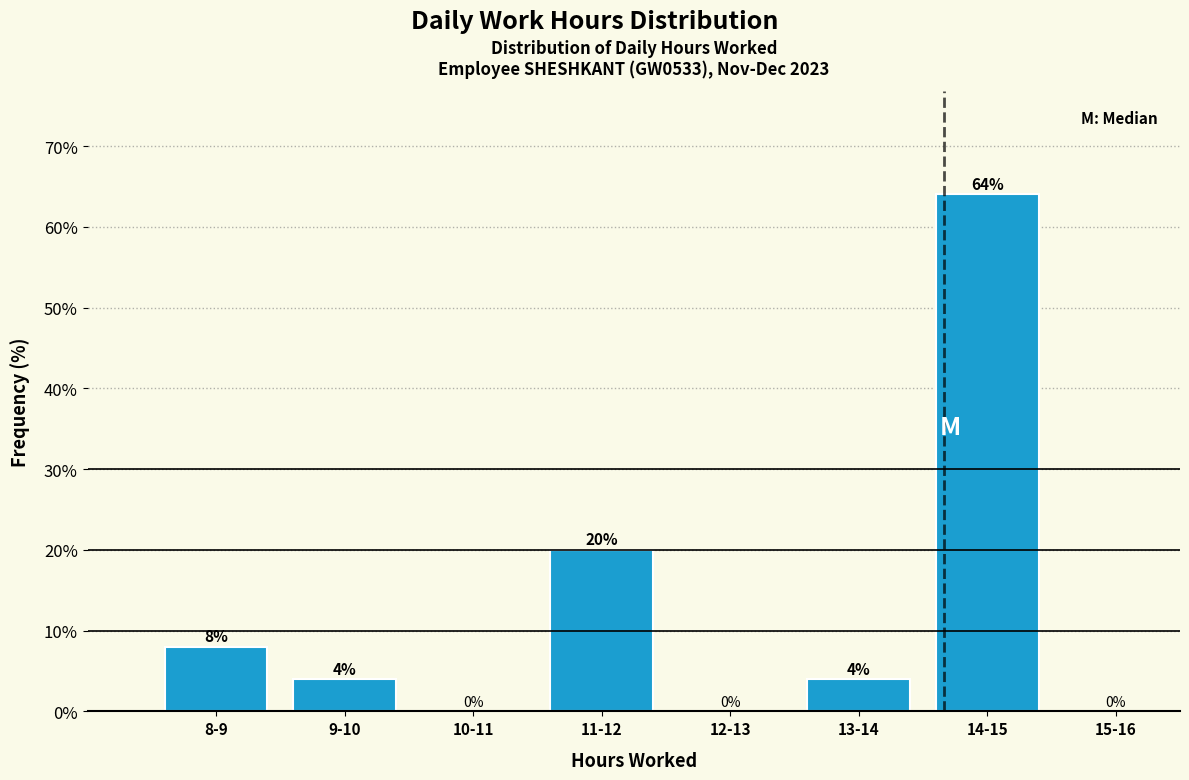

Reading right to left, list all the values displayed in this chart.

15-16=0	14-15=64	13-14=4	12-13=0	11-12=20	10-11=0	9-10=4	8-9=8